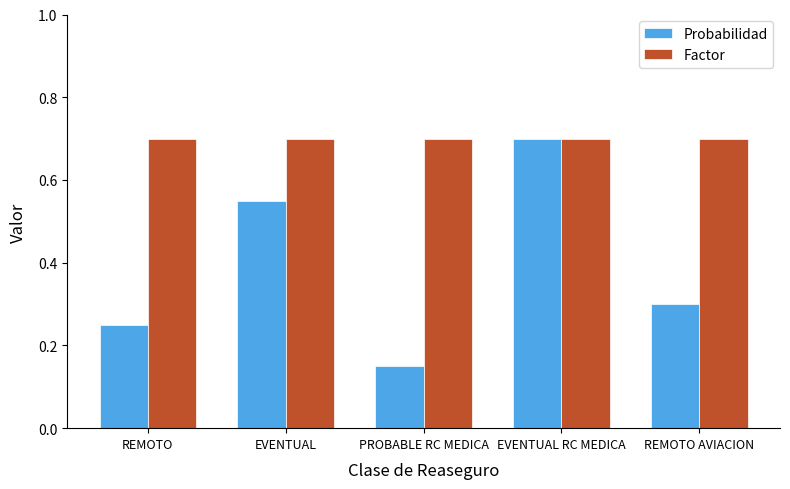

The Factor series shows 0.7 at EVENTUAL. True or false?

True